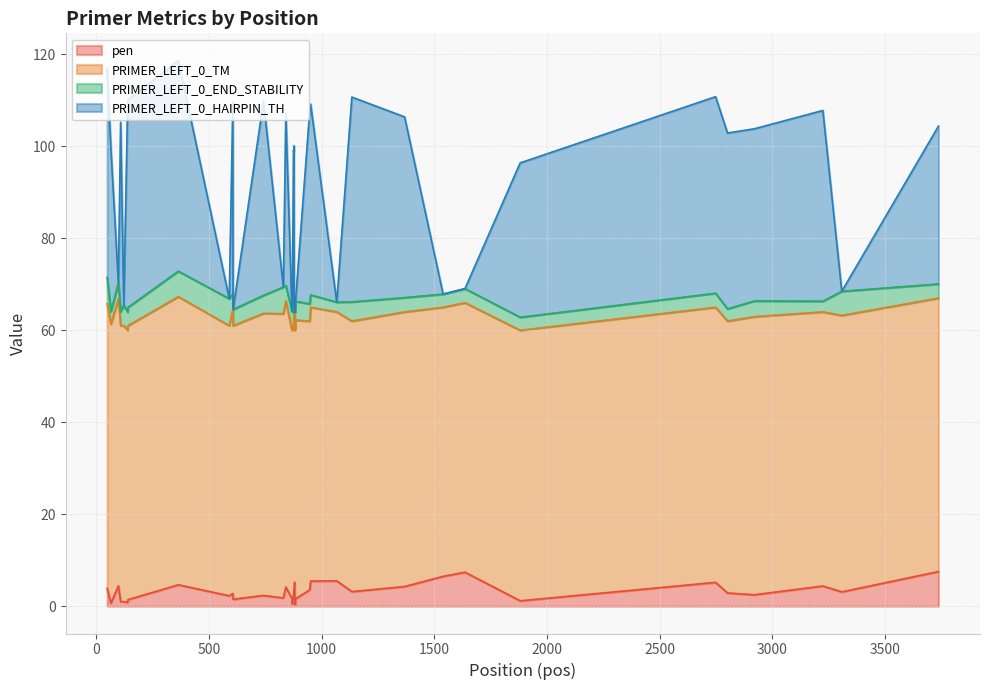

What is the total value across all series at 39?

111.9